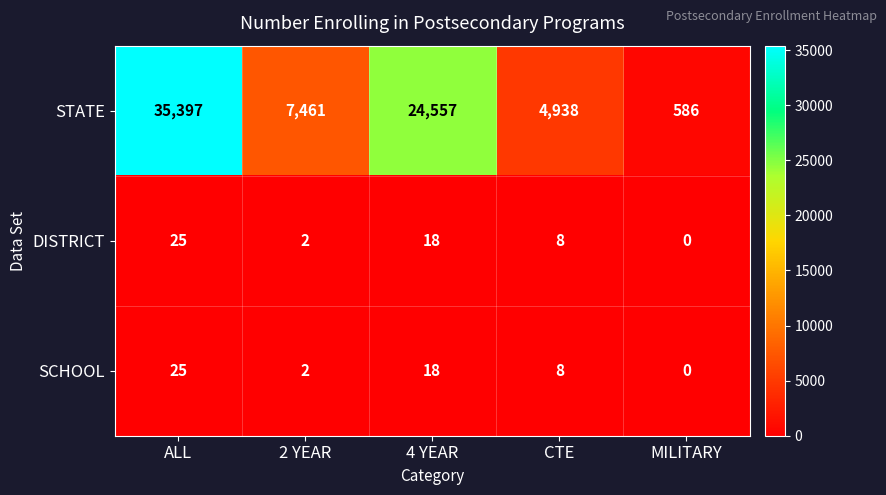

At which label does SCHOOL first exceed 8?

ALL